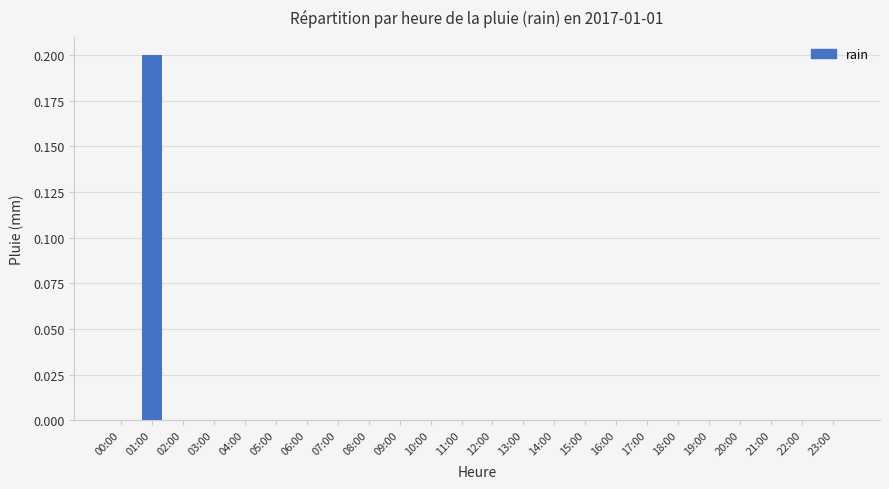

The chart shows a value of 0.0 at 12:00. True or false?

True